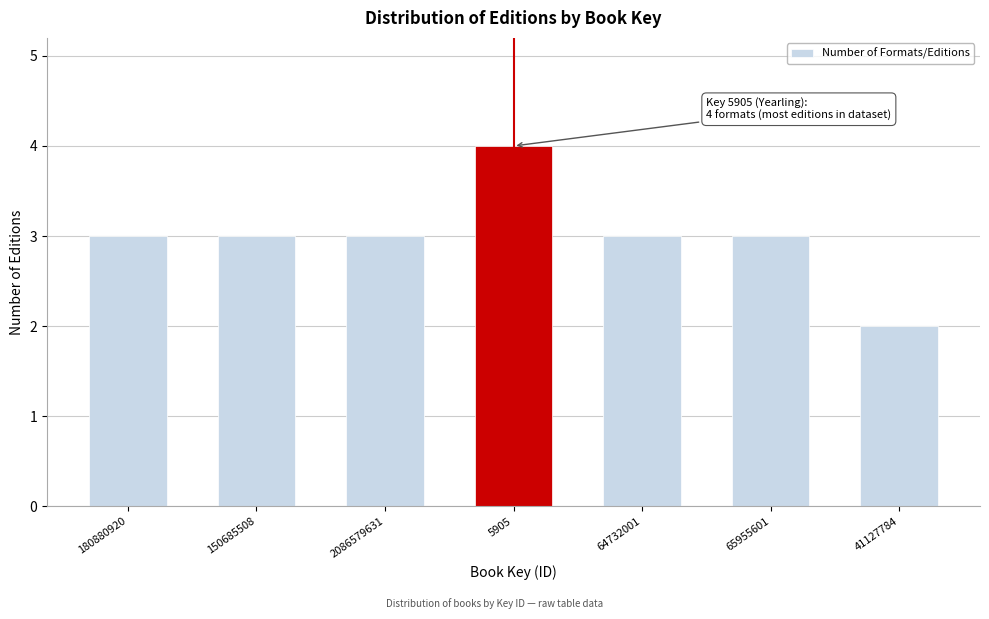

Reading left to right, extract all data points from this chart.

3	3	3	4	3	3	2